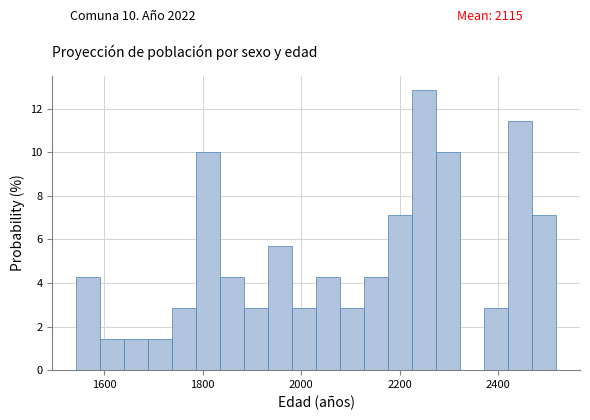

Read against the x-axis, roughly where is the centre of the tallest bar?

2240